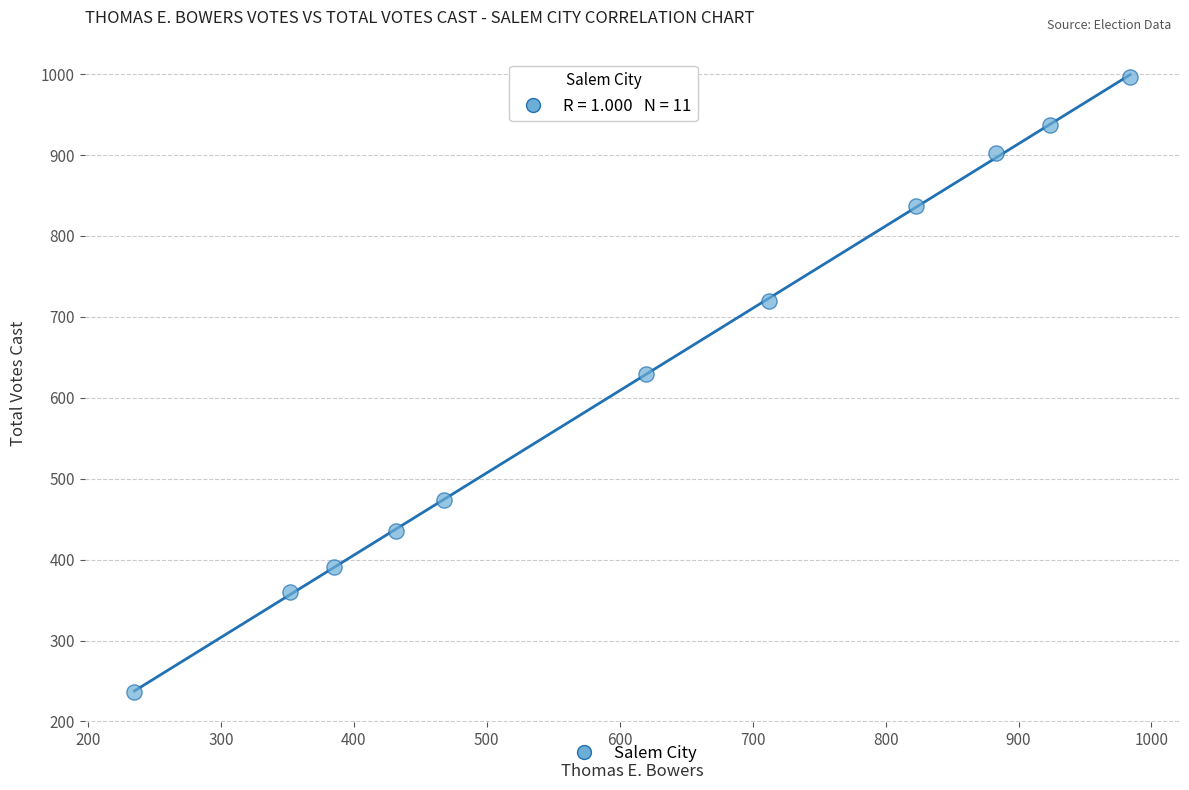

What Y value in the scatter plot is closest to 616?

629